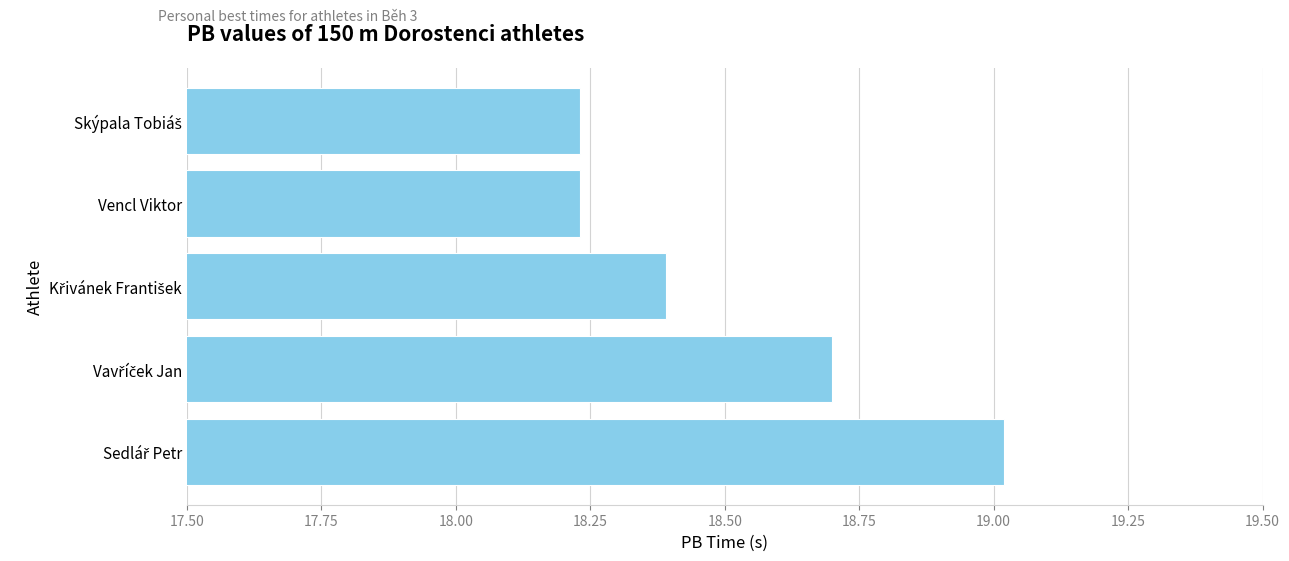

What is the sum of all values?

92.6